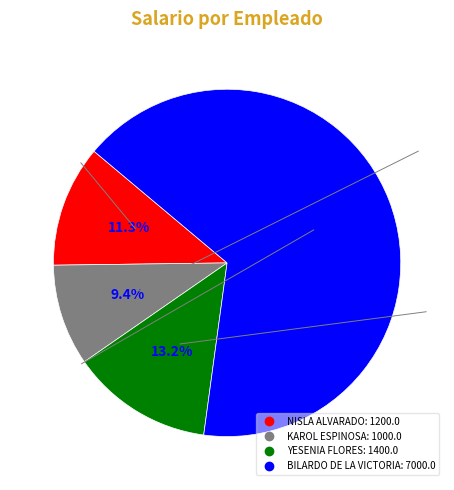

Which slice is the smallest?

KAROL ESPINOSA